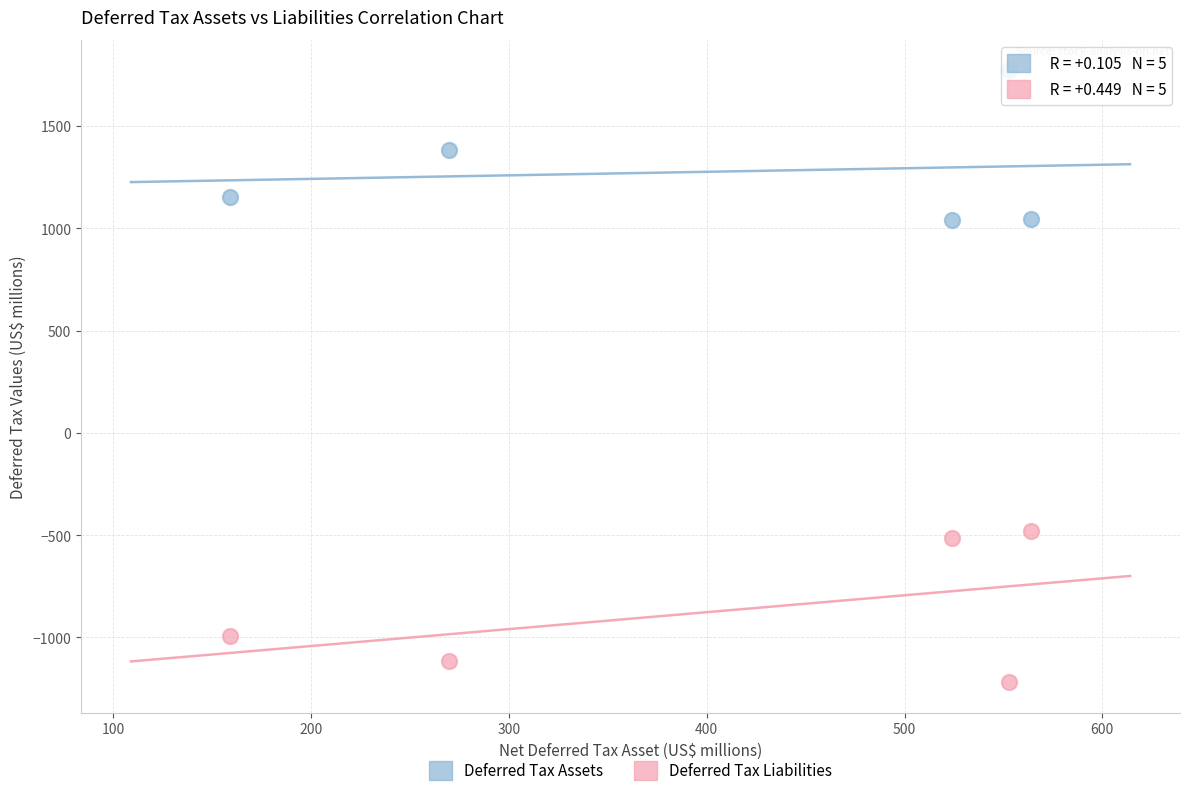

In the Deferred Tax Liabilities series, what Y value is closest to -850?

-994